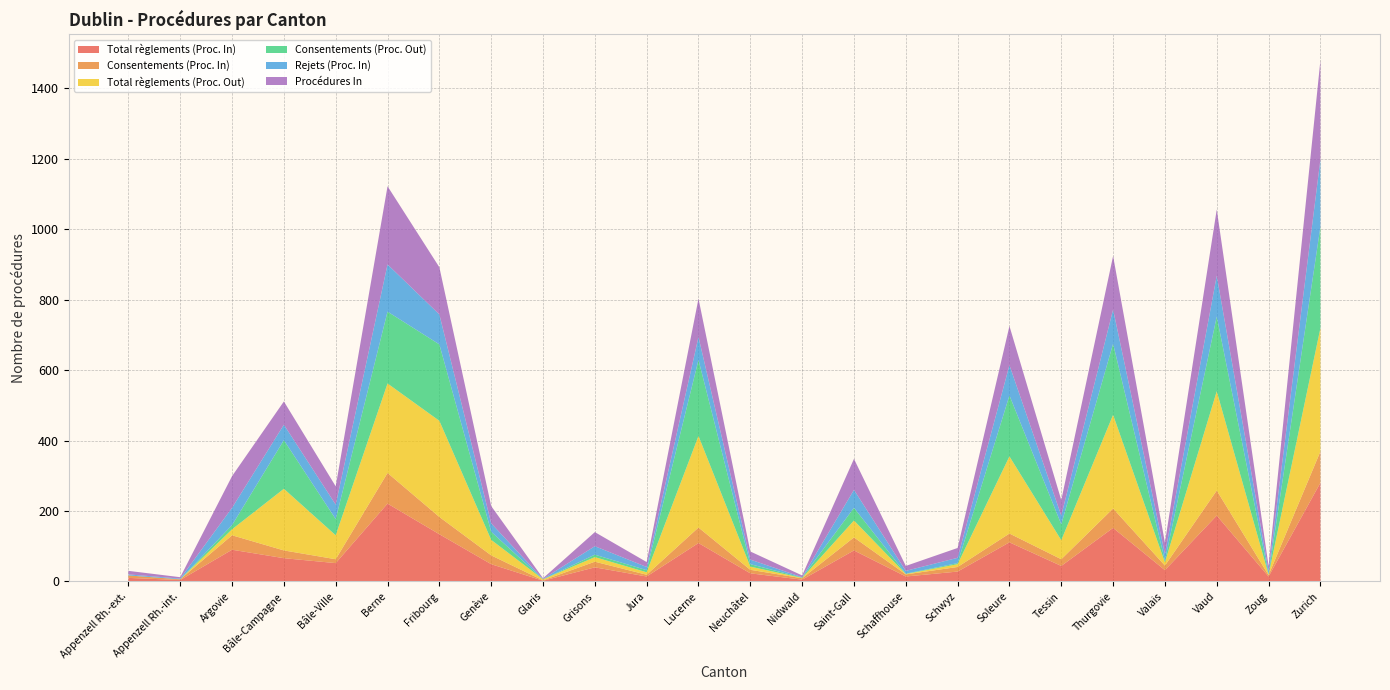

Reading left to right, list all the values displayed in this chart.

Total règlements (Proc. In): 10	4	90	66	52	221	134	49	2	40	14	109	23	5	88	14	28	111	44	152	32	187	14	280
Consentements (Proc. In): 7	2	41	22	11	87	49	25	1	16	5	44	10	4	37	6	13	25	19	55	13	71	4	89
Total règlements (Proc. Out): 0	0	17	175	68	254	273	44	3	13	7	260	9	1	48	1	8	219	54	266	9	282	1	350
Consentements (Proc. Out): 0	0	12	138	46	204	217	23	0	7	6	216	7	1	36	1	3	173	45	202	5	212	1	288
Rejets (Proc. In): 3	2	49	44	41	134	85	24	1	24	9	65	13	1	51	8	15	86	25	97	19	116	10	191
Procédures In: 10	4	90	66	52	222	134	49	2	40	14	109	23	5	88	14	28	111	44	152	32	188	14	281